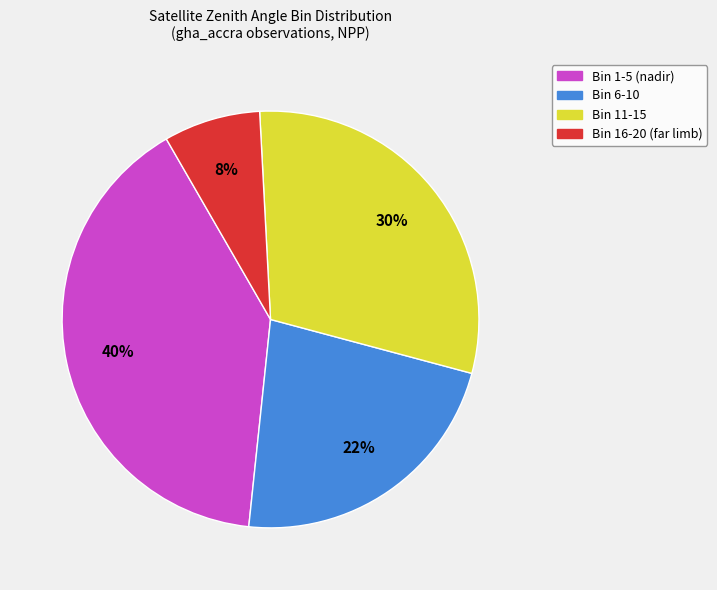

To the nearest percent, what is the average slice percentage?

25%